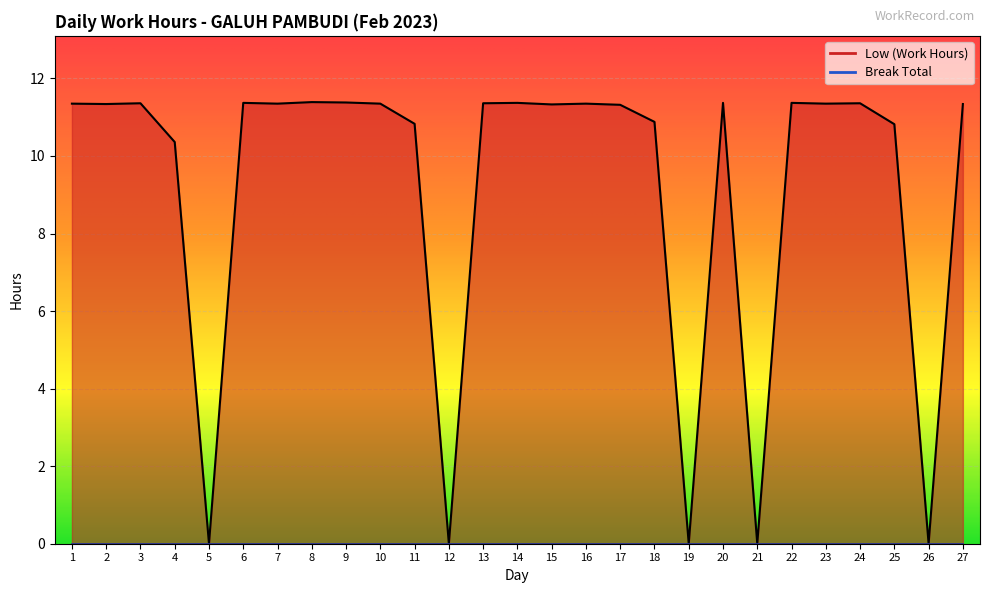

What is the change in value from 12 to 18?

+10.9